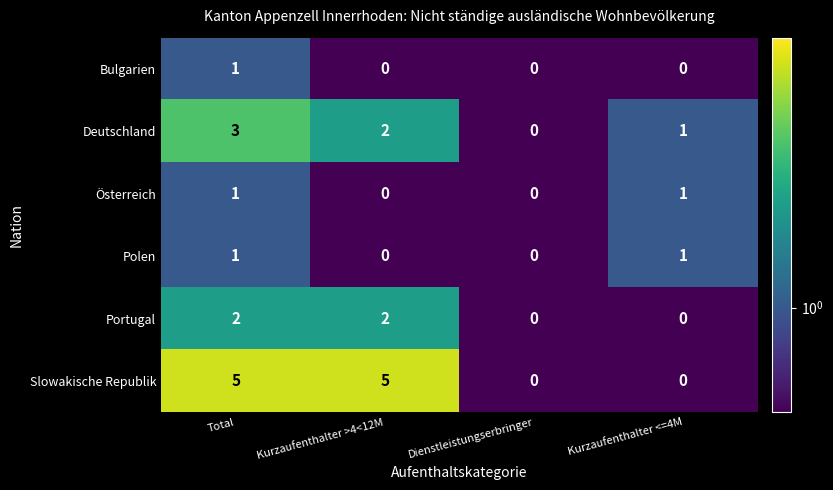

Is the value of Polen at Kurzaufenthalter <=4M greater than the value of Österreich at Kurzaufenthalter >4<12M?

Yes